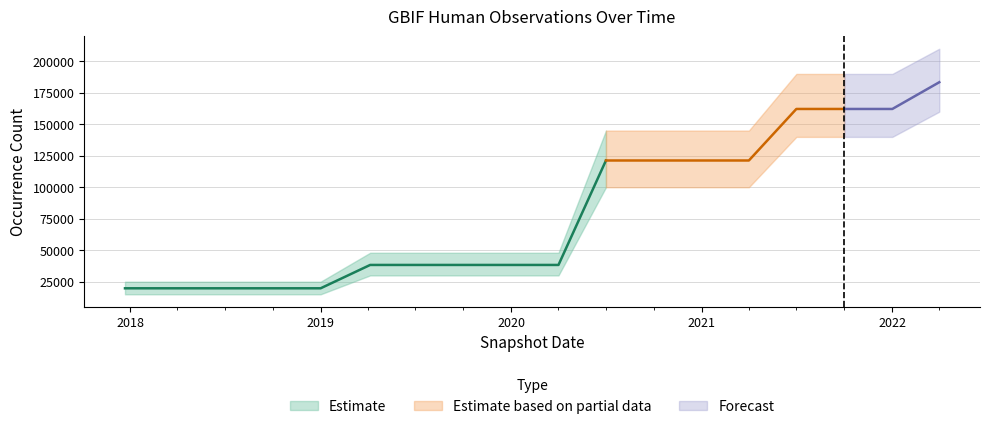

What is the ratio of the value at 2018-04-09 to the value at 2017-12-22?

1.0